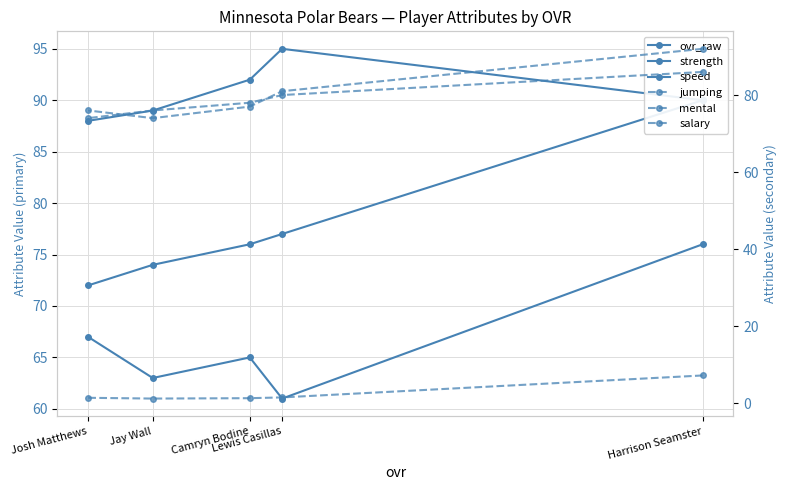

How many data points does each series have?

5